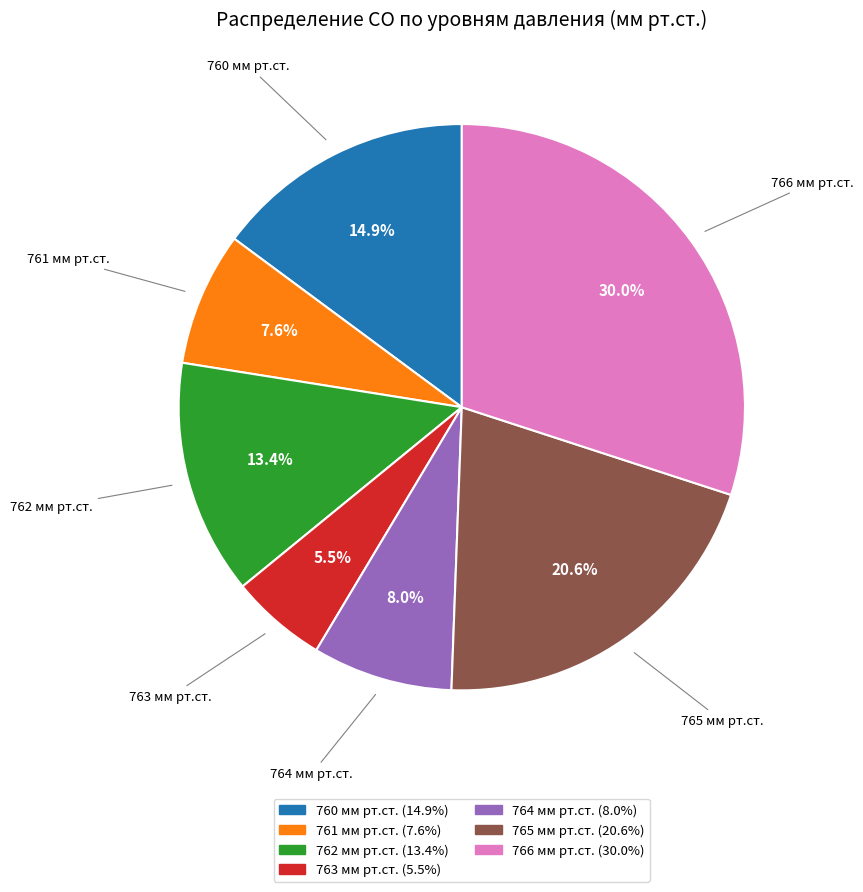

Does any single category account for the majority?

No